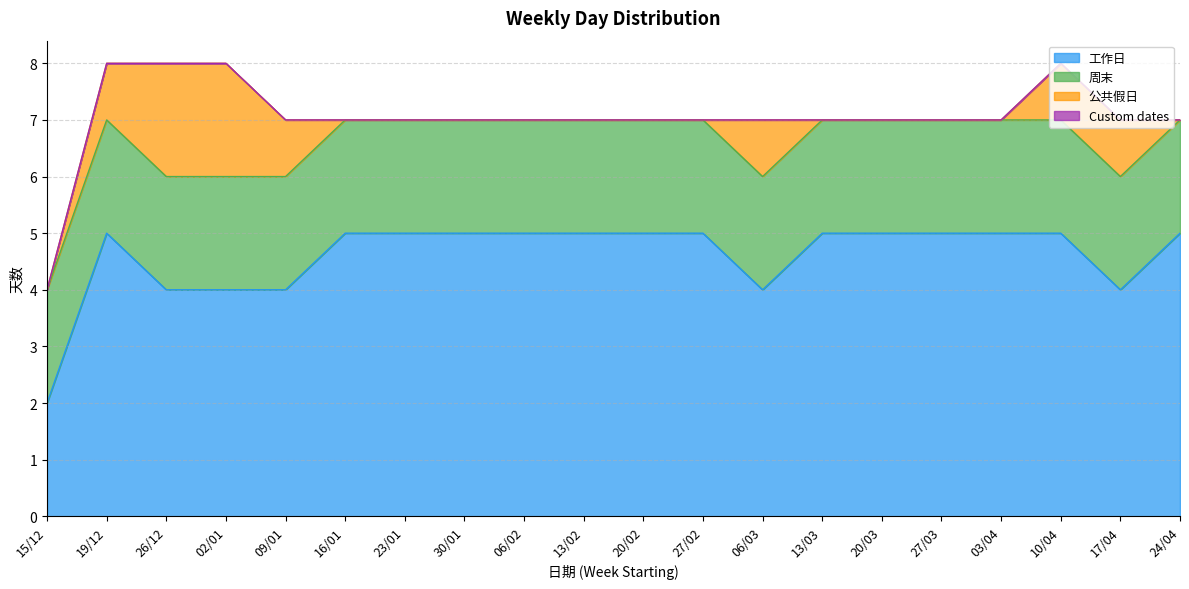

What is the sum of all 公共假日 values?

9